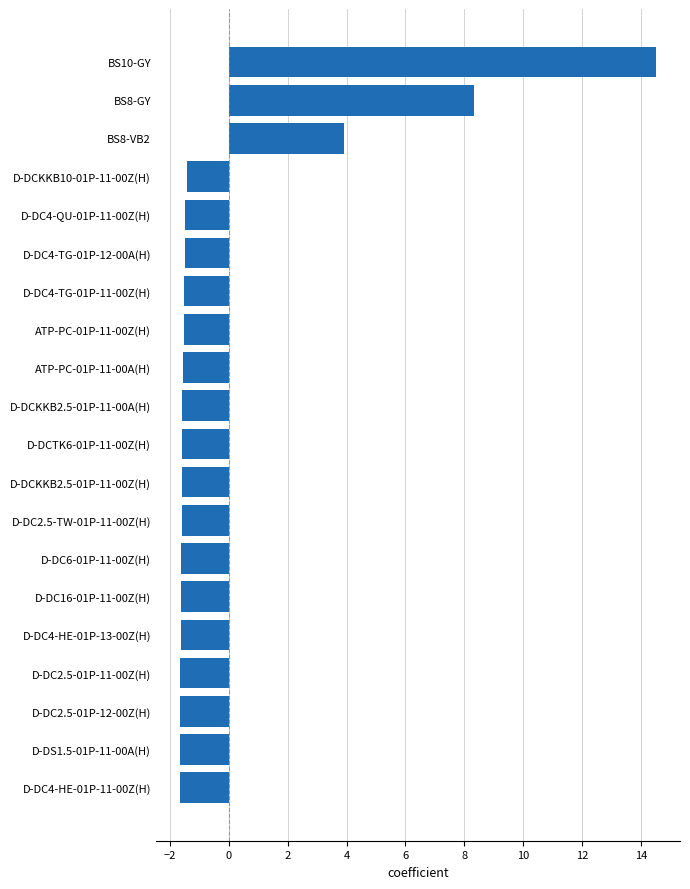

Between BS8-VB2 and D-DC4-HE-01P-13-00Z(H), which is larger?

BS8-VB2